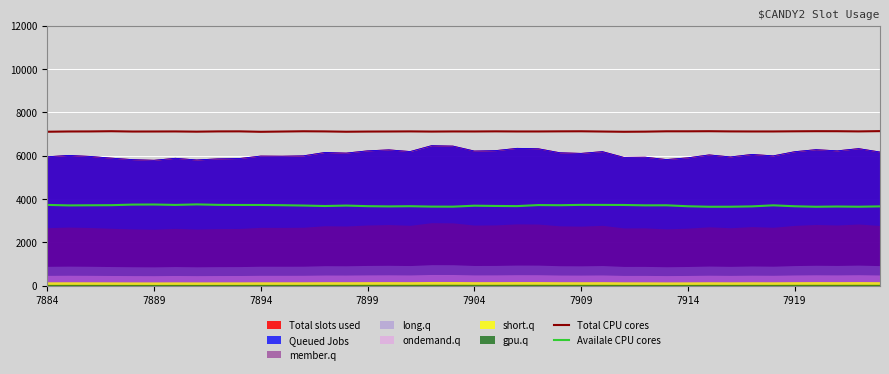

True or false: Total slots used and Availale CPU cores cross at least once.

False